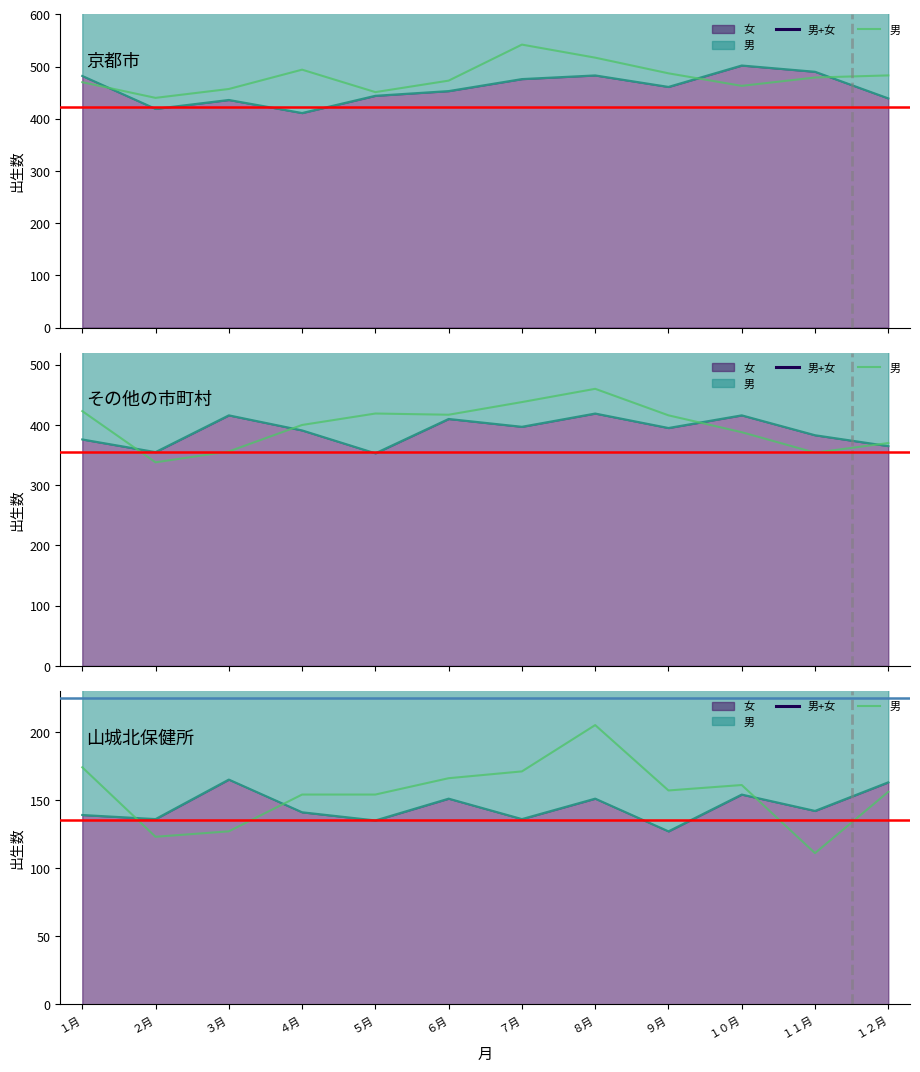

What is the approximate value of 男 at １２月, to the nearest 5?

155